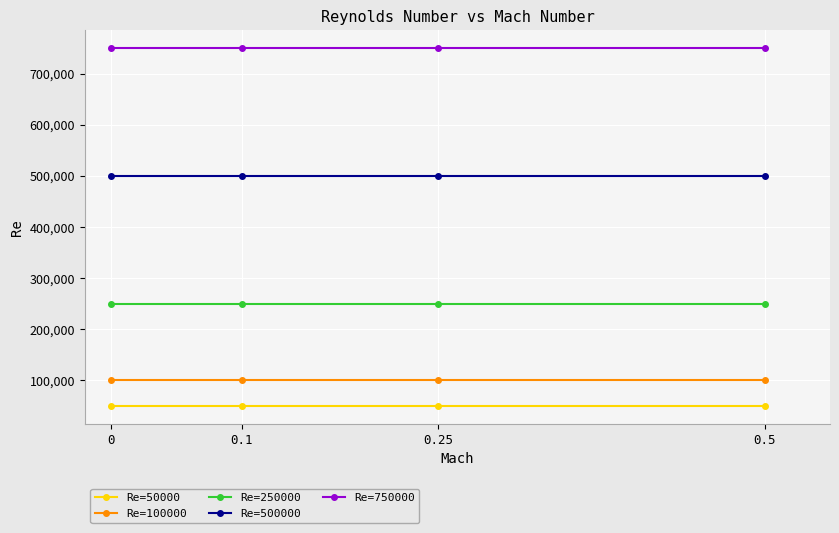

Reading left to right, extract all data points from this chart.

Re=50000: 0=50000	0.1=50000	0.25=50000	0.5=50000
Re=100000: 0=100000	0.1=100000	0.25=100000	0.5=100000
Re=250000: 0=250000	0.1=250000	0.25=250000	0.5=250000
Re=500000: 0=500000	0.1=500000	0.25=500000	0.5=500000
Re=750000: 0=750000	0.1=750000	0.25=750000	0.5=750000